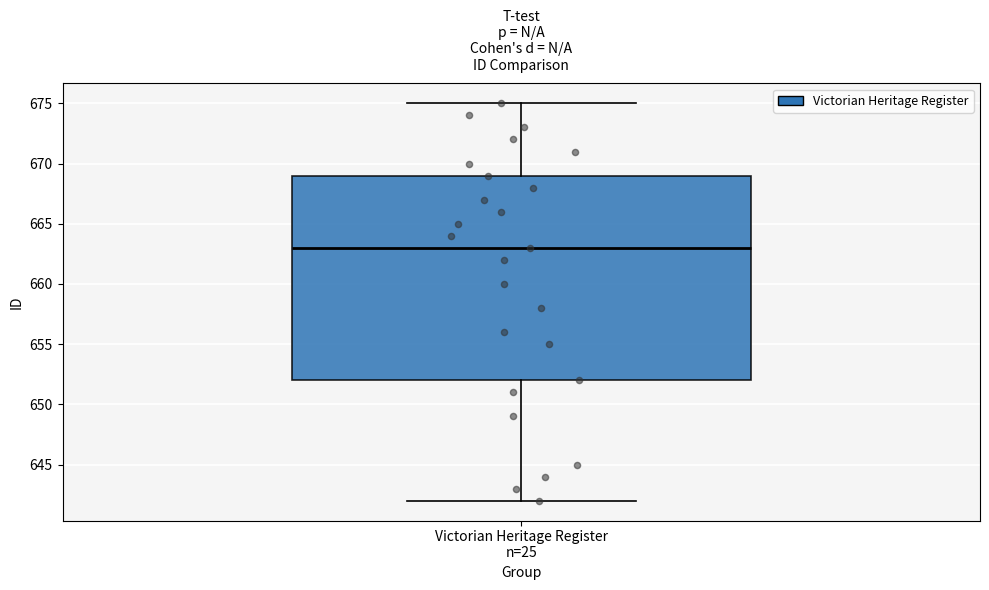

Where does the upper whisker of the box for Victorian Heritage Register n=25 end on the y-axis? The values are not printed on the chart, so give them approximately, as read against the axis.

675